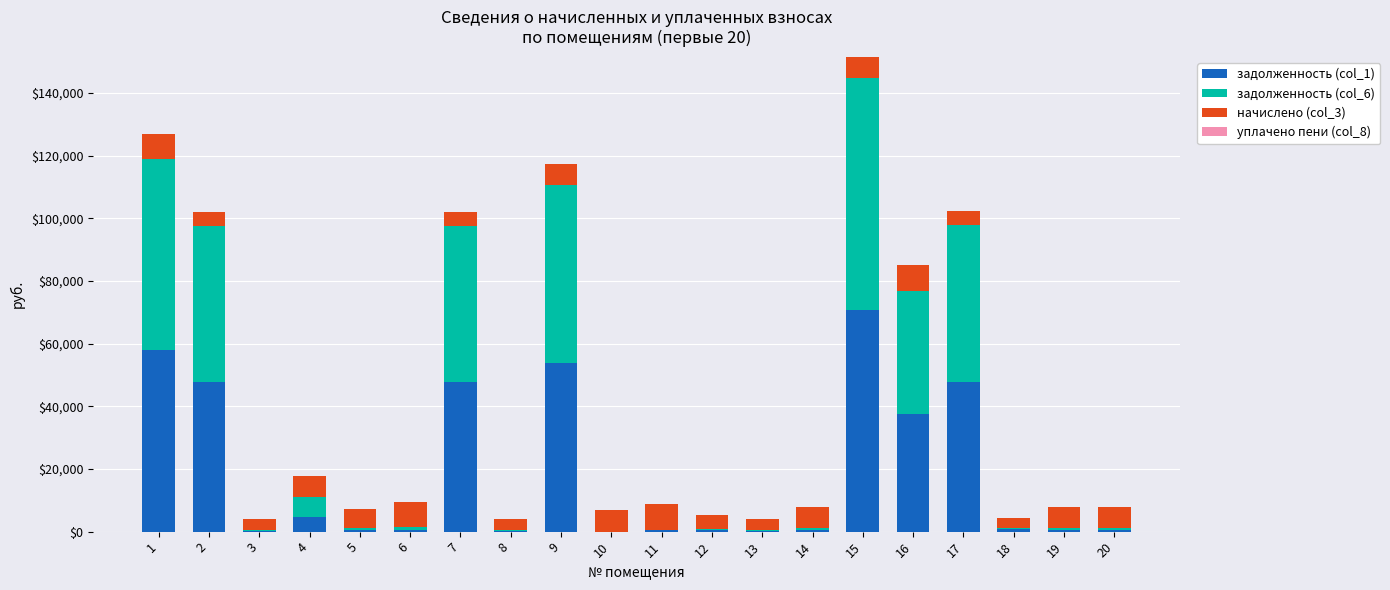

At which category is the sum across all series the highest?

15